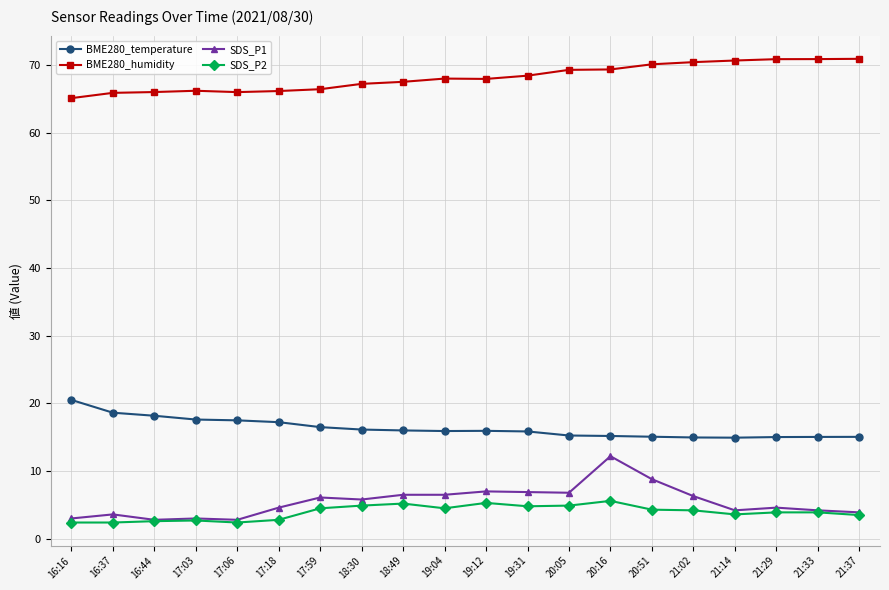

What is the difference between the highest and lowest values at 21:33?

67.0